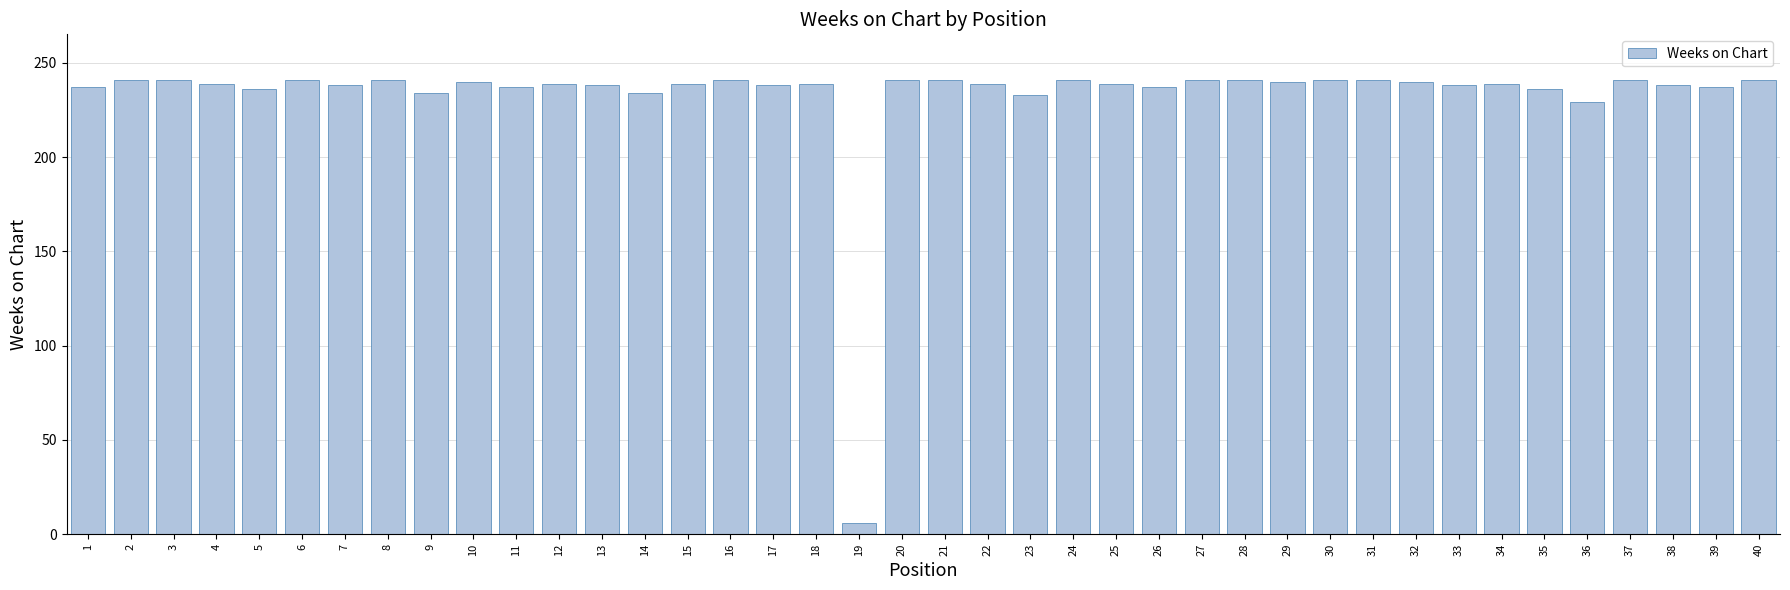

Which category has the lowest value across all series?

19